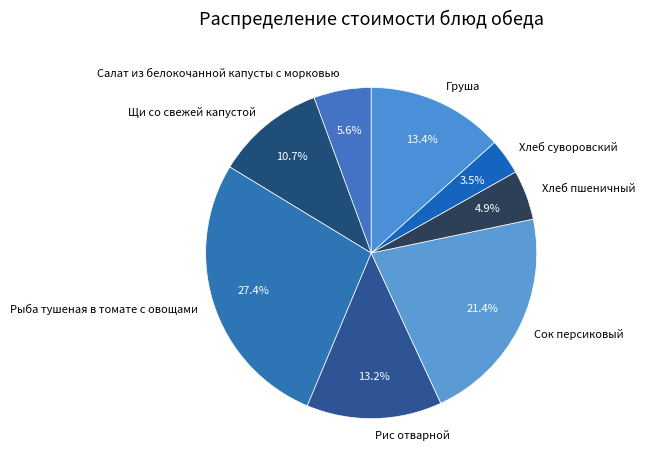

What is the ratio of the value at Хлеб суворовский to the value at Груша?

0.3